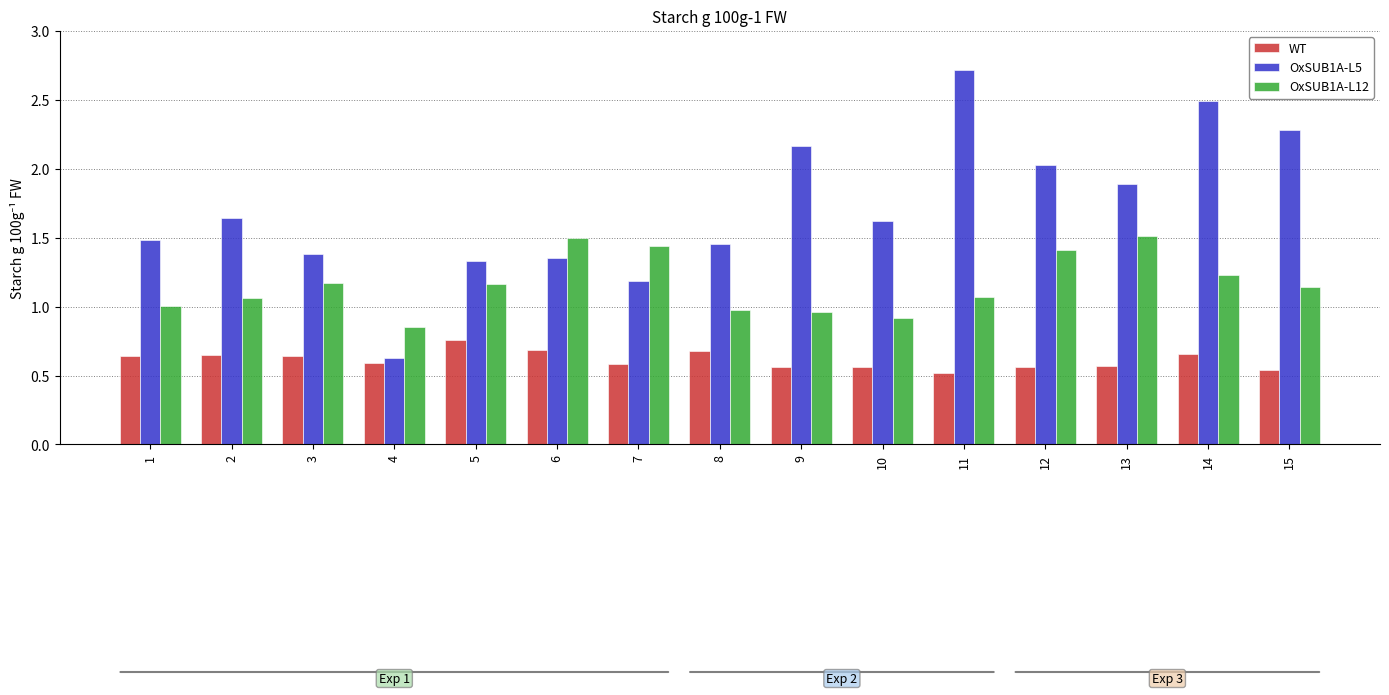

Which series has the largest range (max minus min)?

OxSUB1A-L5